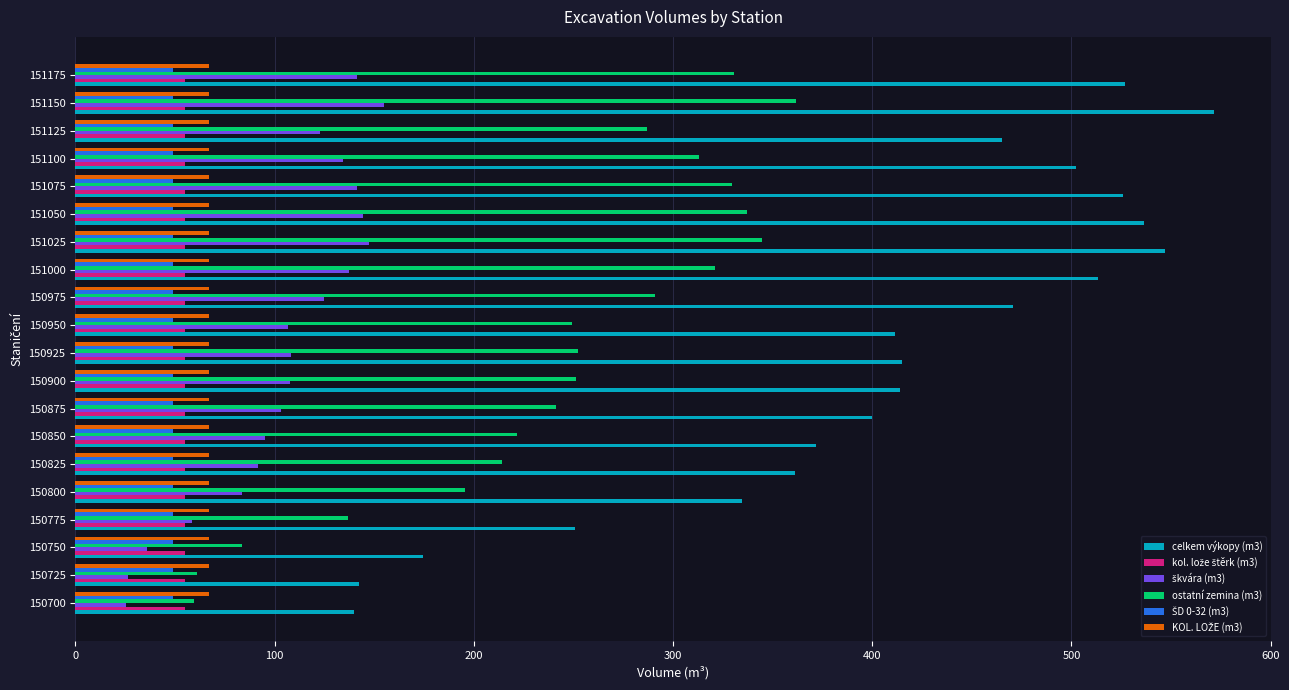

What is the spread (max minus min) of values at 151150?

522.5